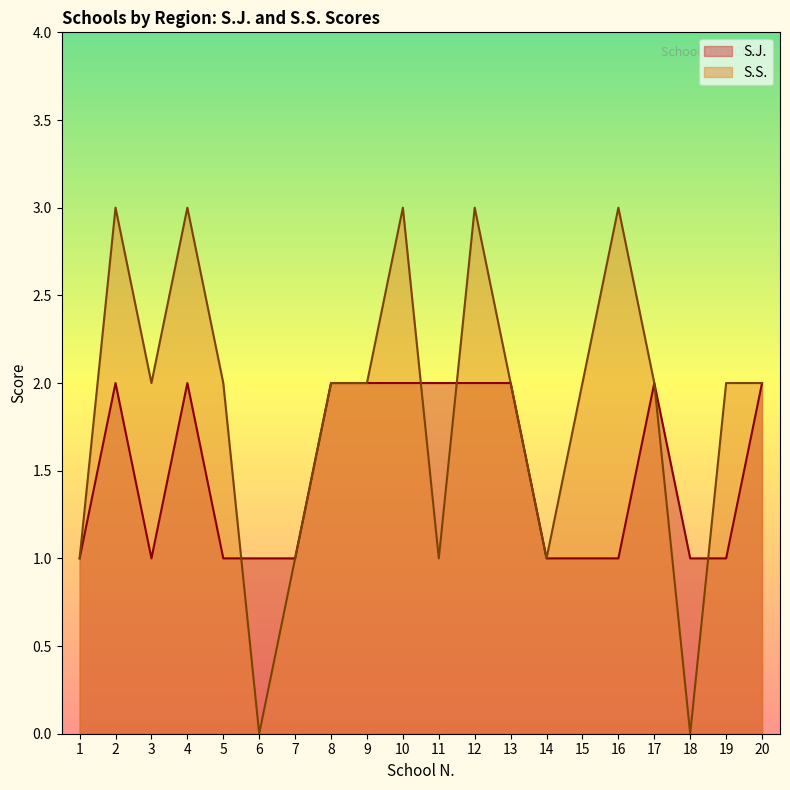

True or false: S.J. has a value of 0 at 19.

False